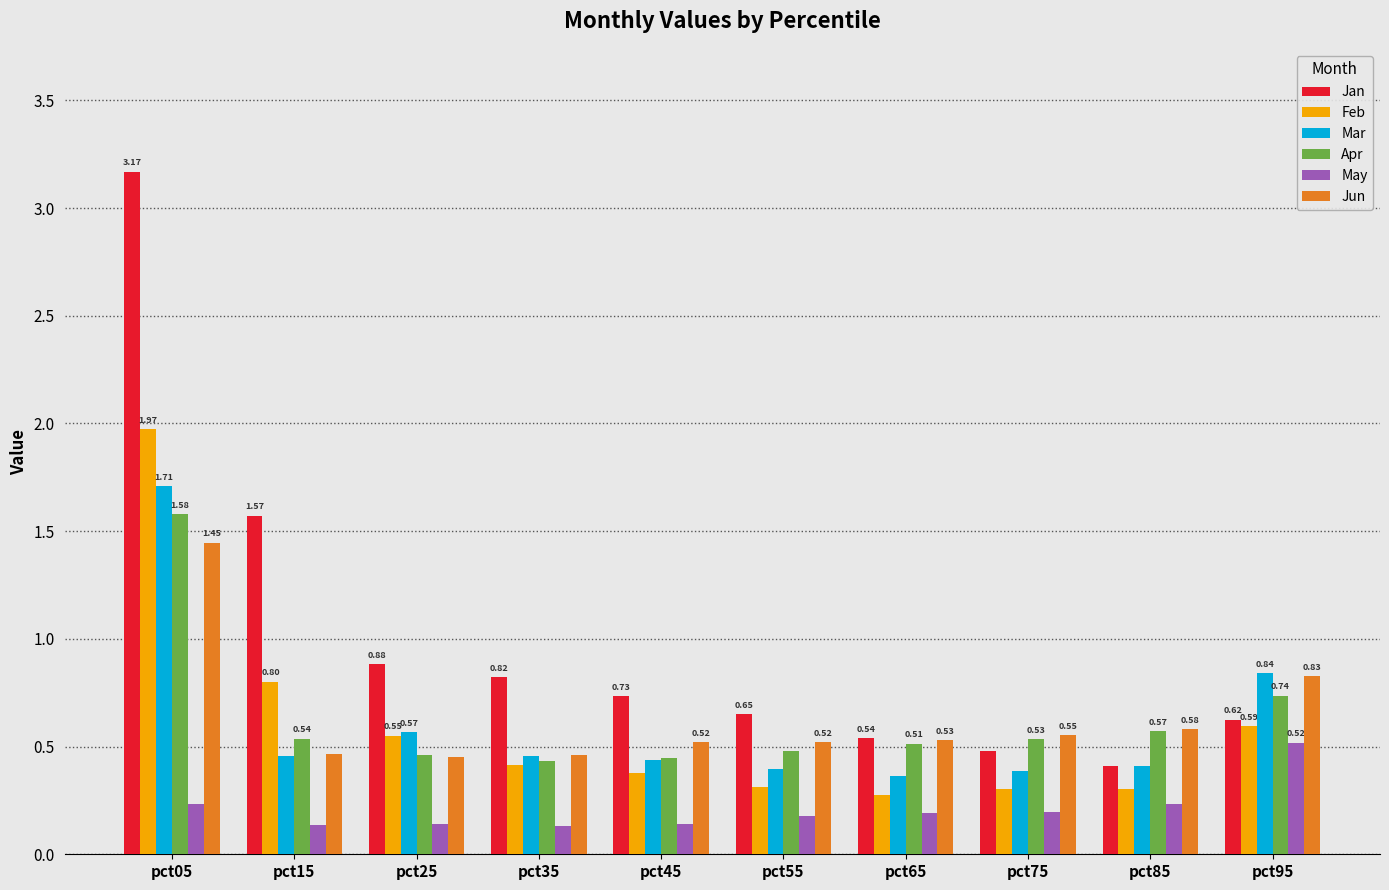

Is it true that Jun equals 0.5 at pct45?

True